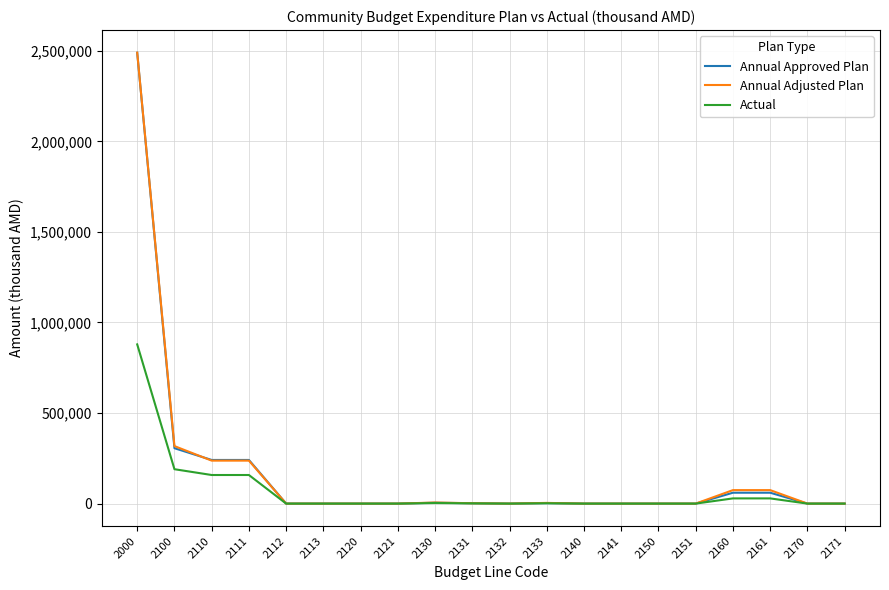

The value of Annual Approved Plan at 2110 is 240931.2. True or false?

True